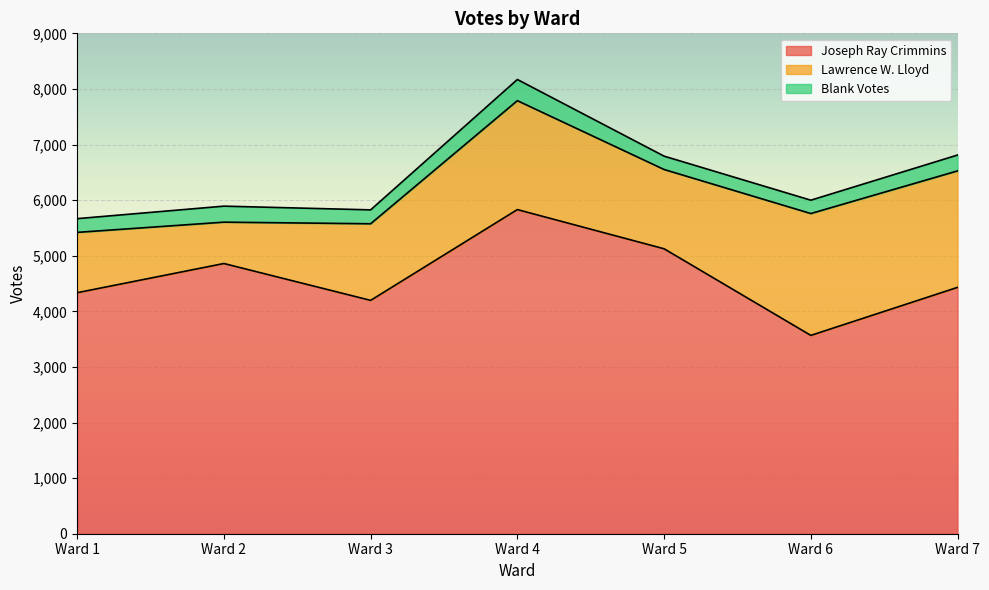

How many lines are shown in the chart?

3